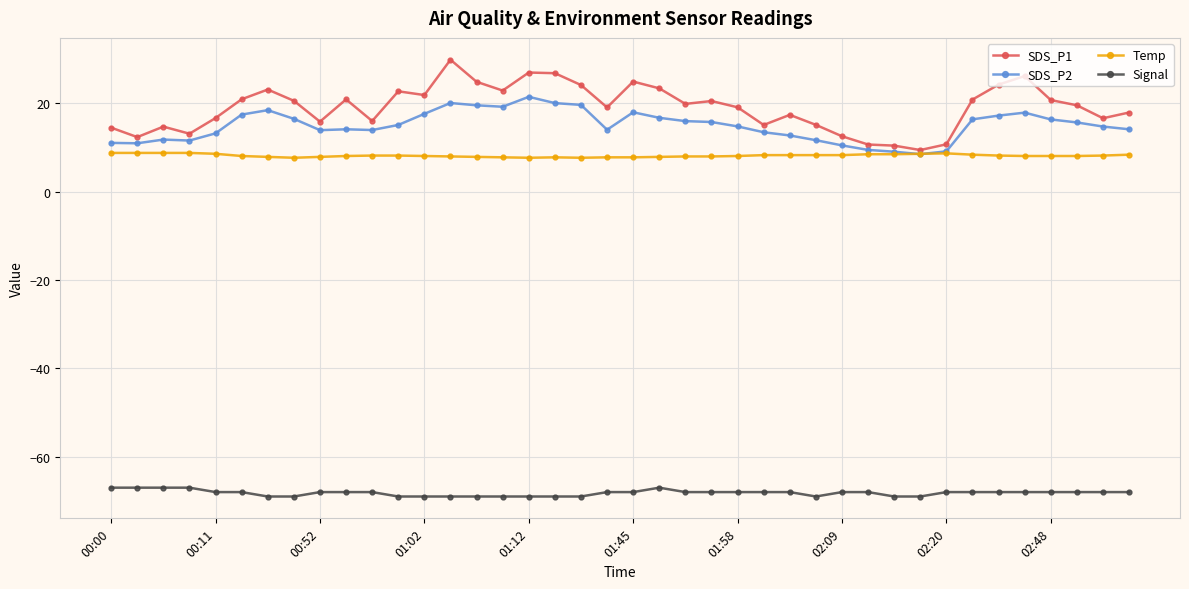

True or false: Temp has more than 1 points higher than both neighbors.

True